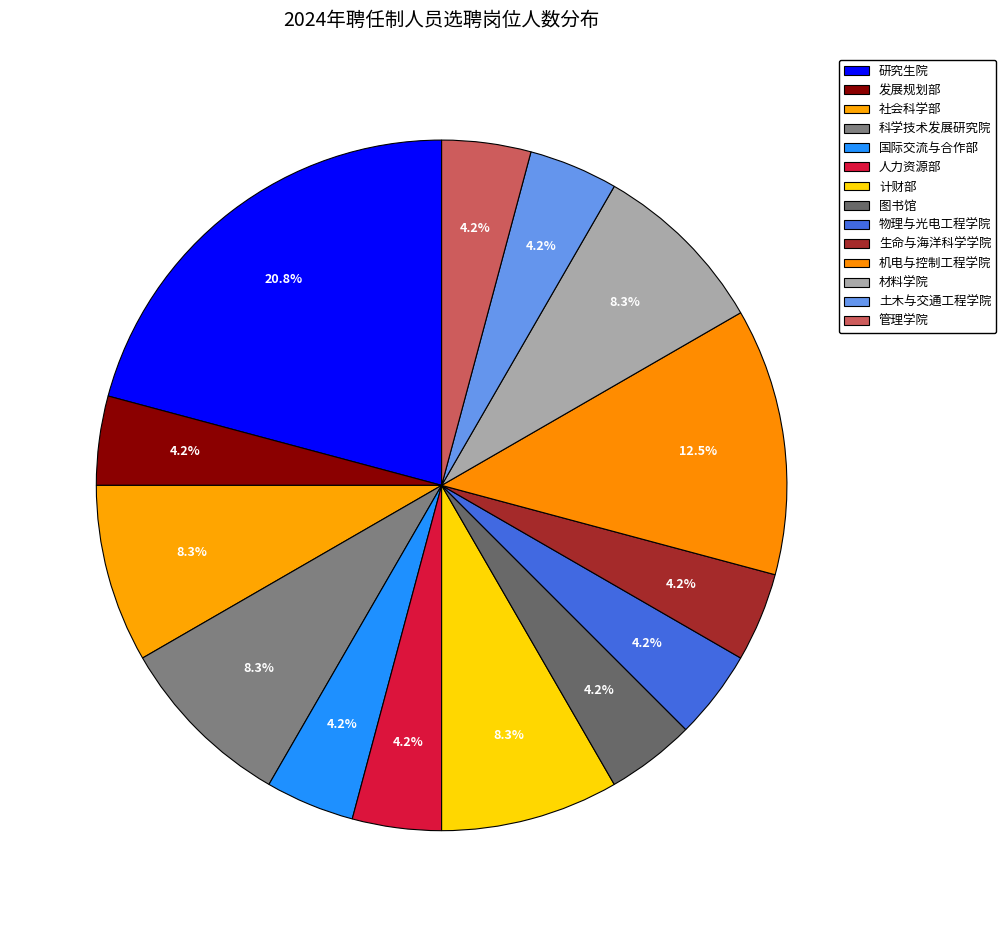

The 计财部 slice represents 8% of the pie. True or false?

True